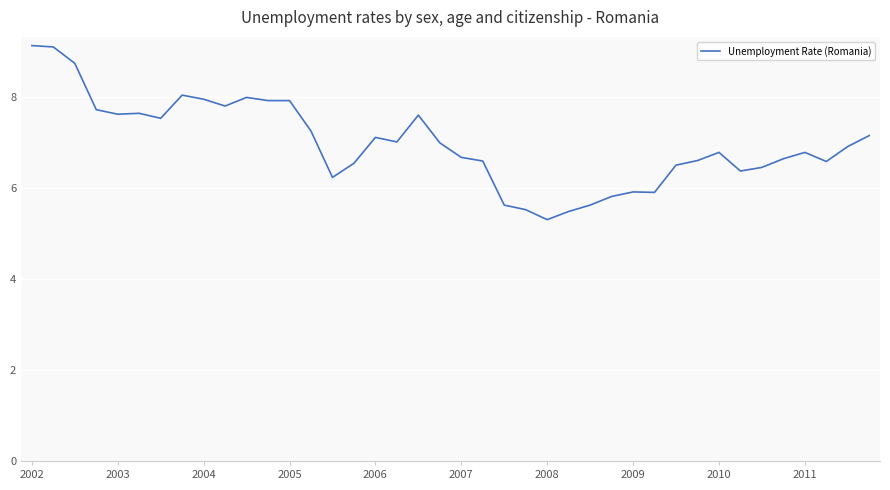

What is the greatest value displayed?

9.1